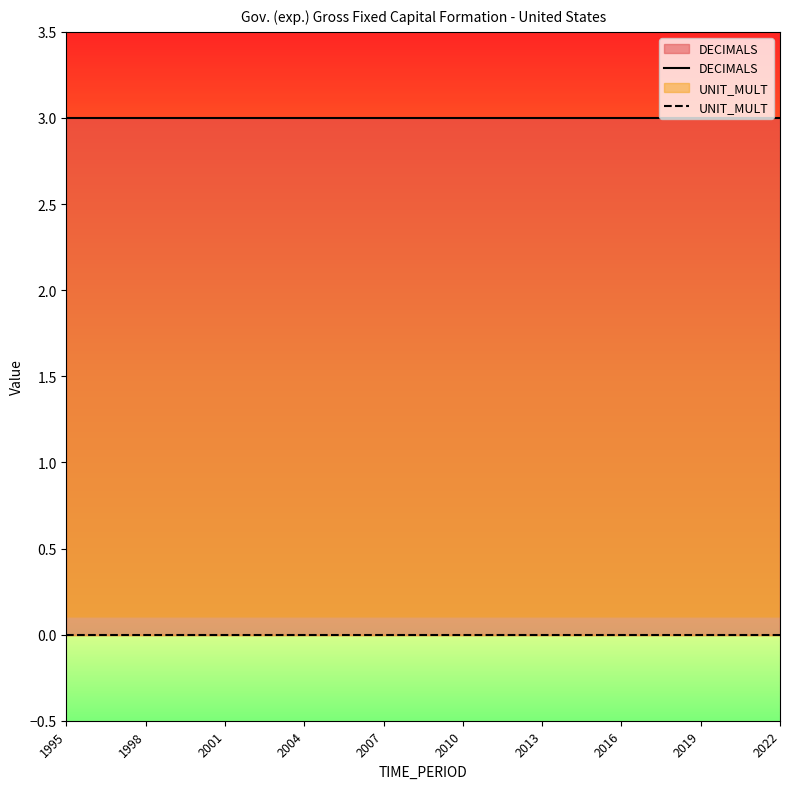

Where is UNIT_MULT nearest to the value 0?

1995